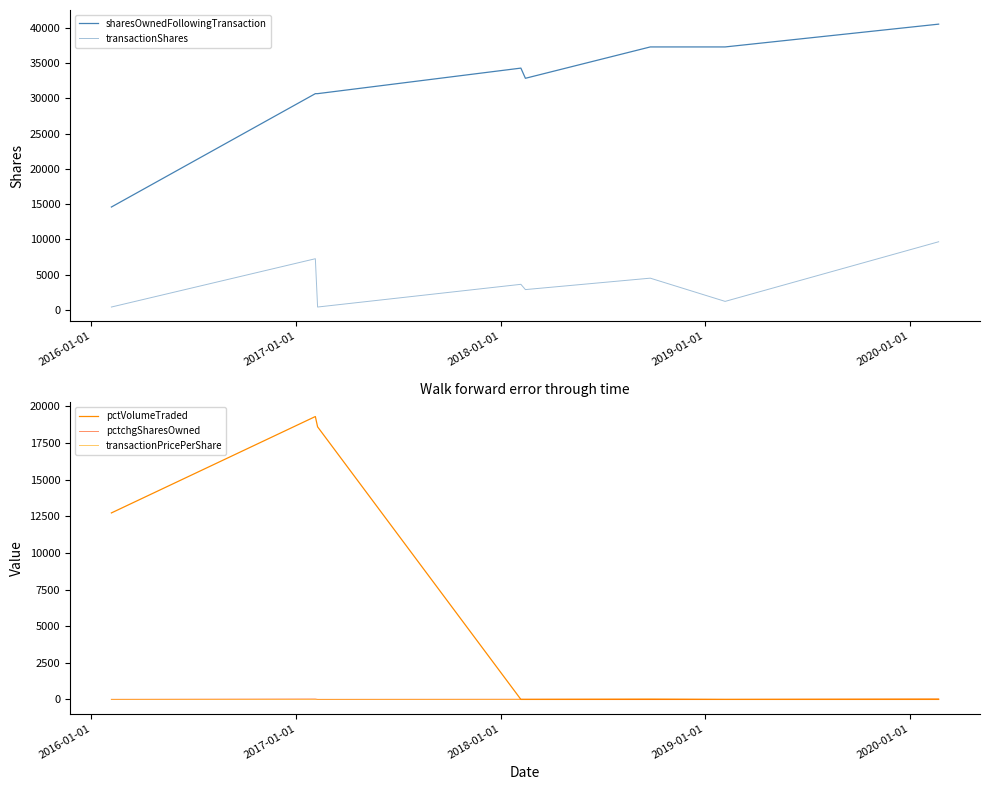

Which series has the widest spread of values?

sharesOwnedFollowingTransaction